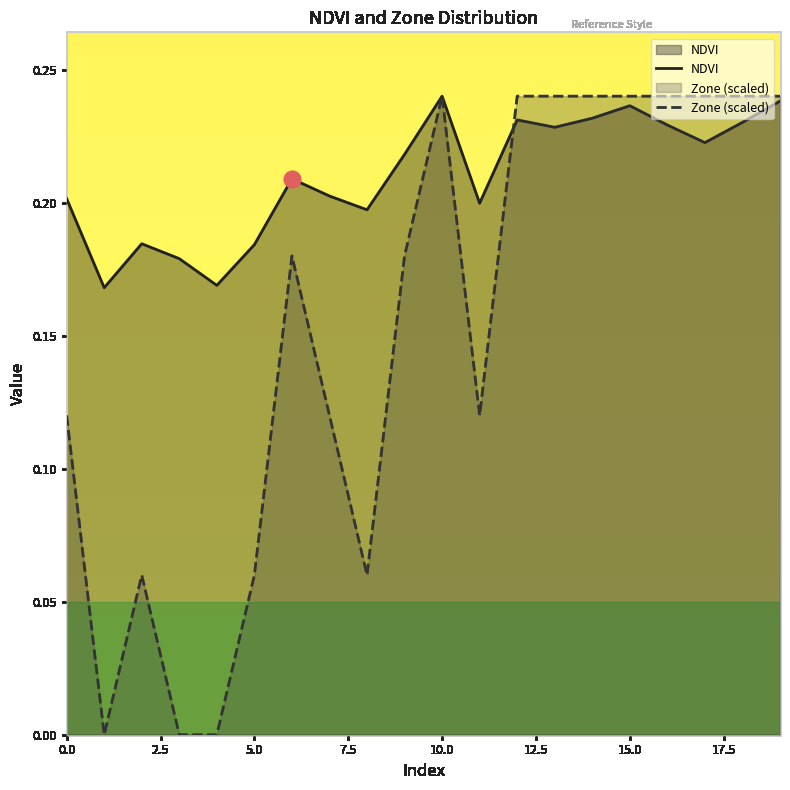

Which series changed the most between 10 and 11?

Zone (scaled)